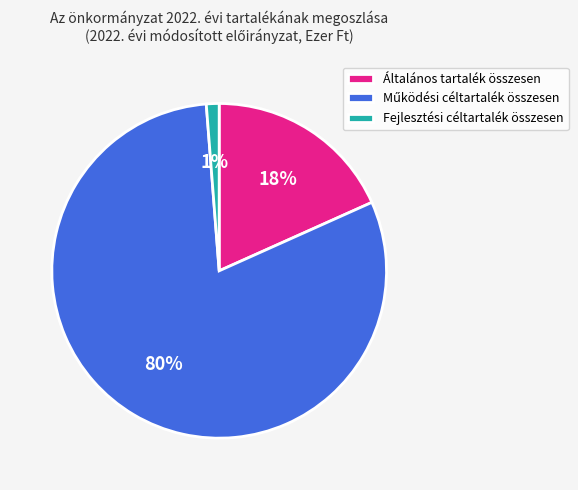

Which slice is the smallest?

Fejlesztési céltartalék összesen